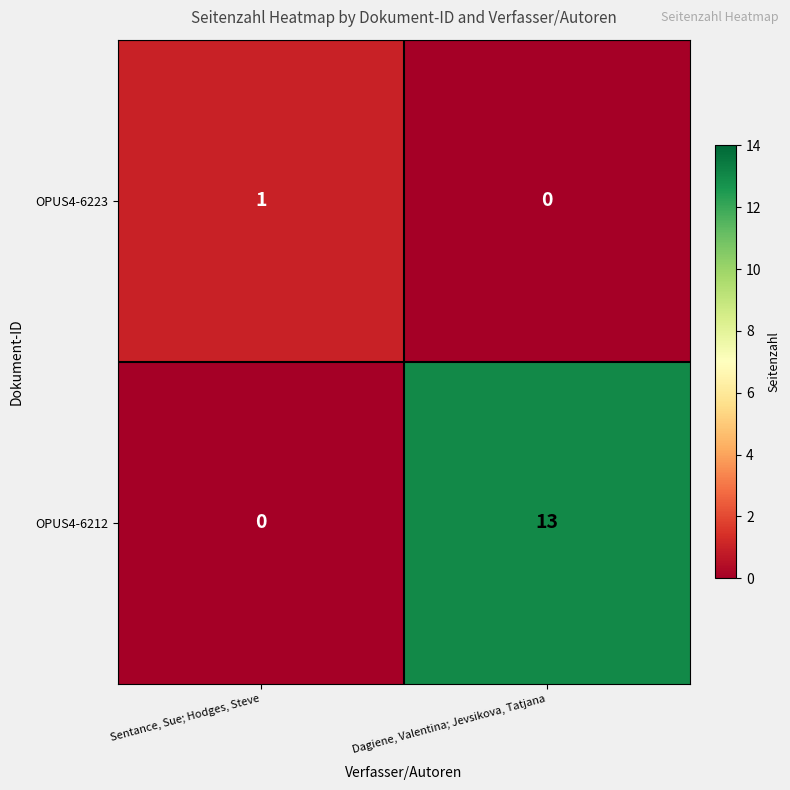

At which category is the sum across all series the highest?

Dagiene, Valentina; Jevsikova, Tatjana